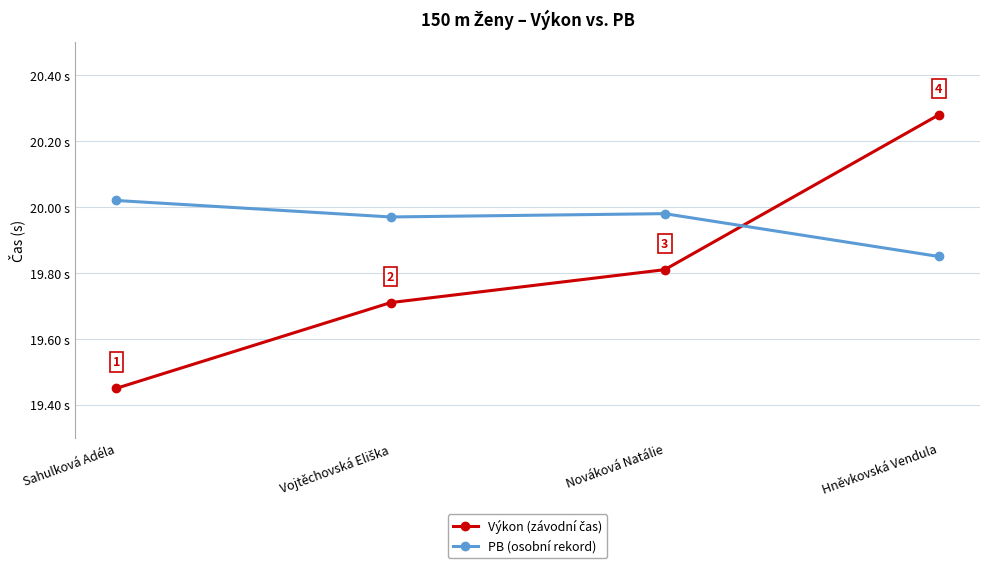

Which label corresponds to the smallest value in the chart?

Sahulková Adéla